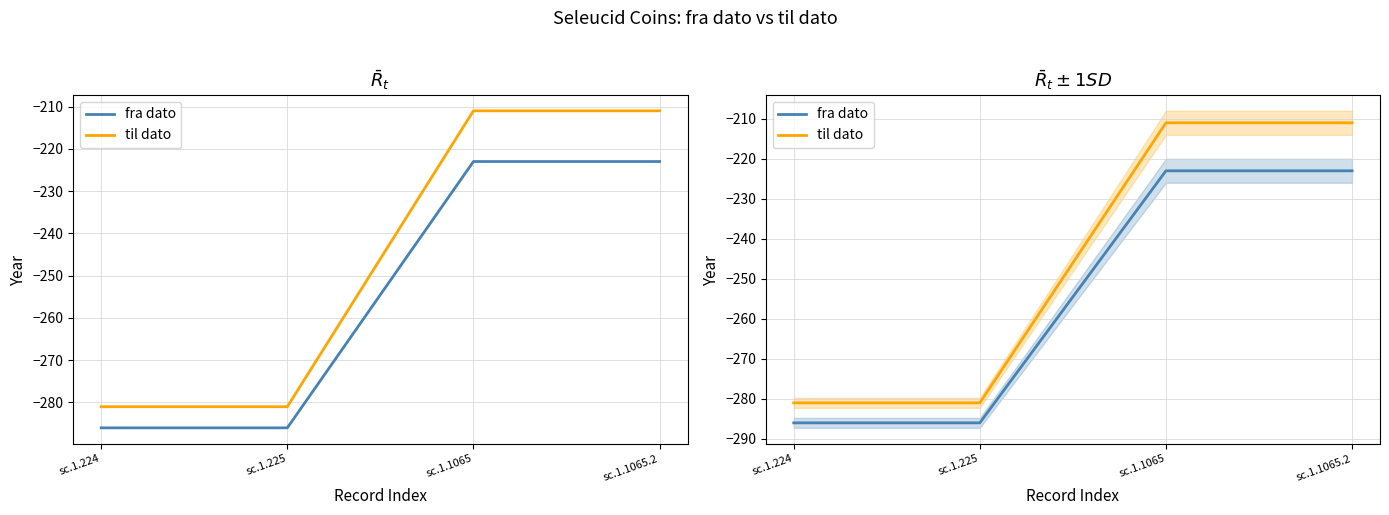

What is the sum of all til dato values?

-984